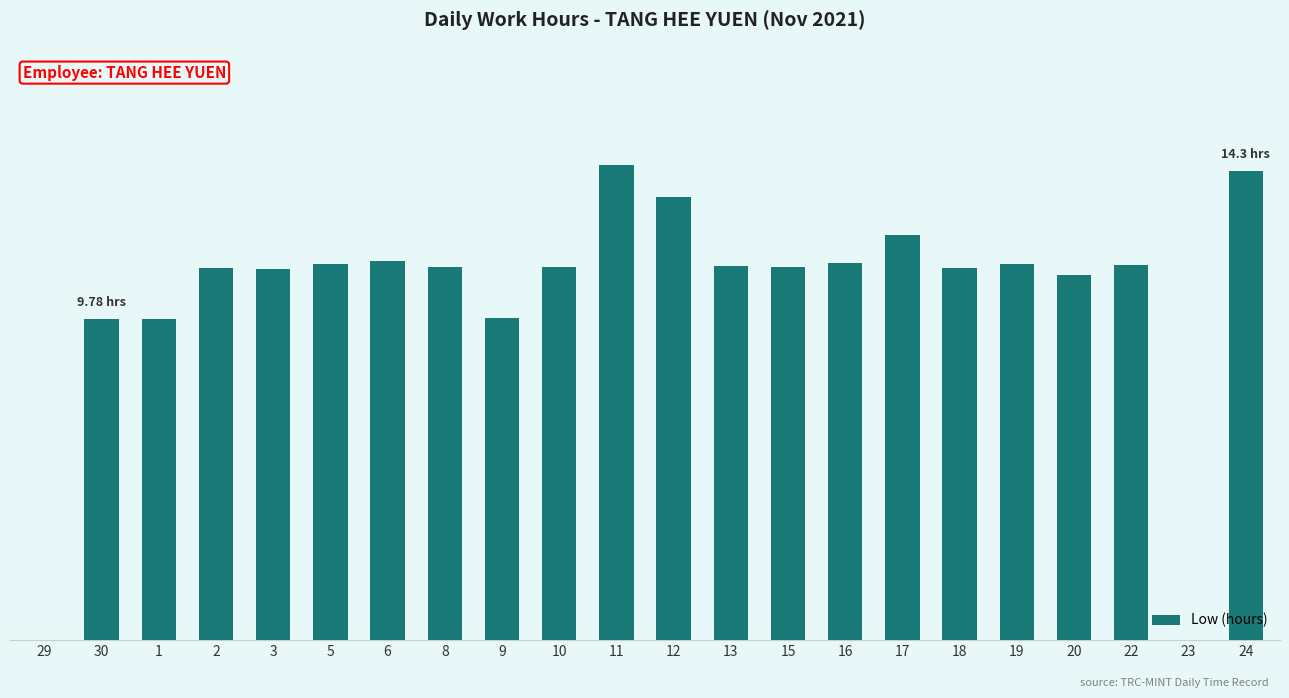

Where does the data first go above 11?

2